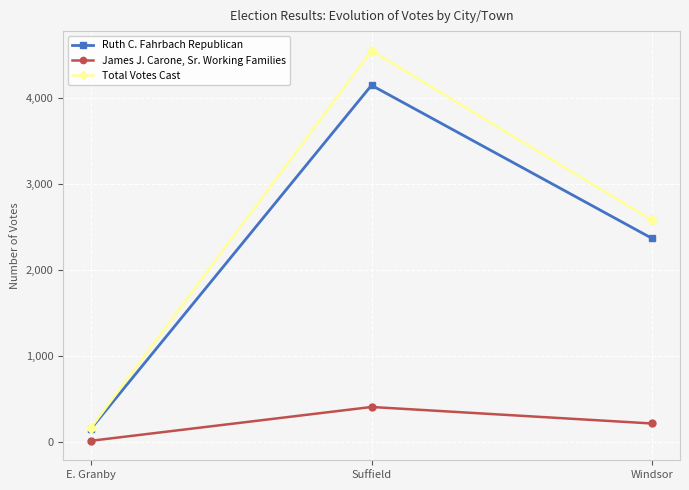

What is the difference between the second highest and minimum values in the Total Votes Cast series?

2413